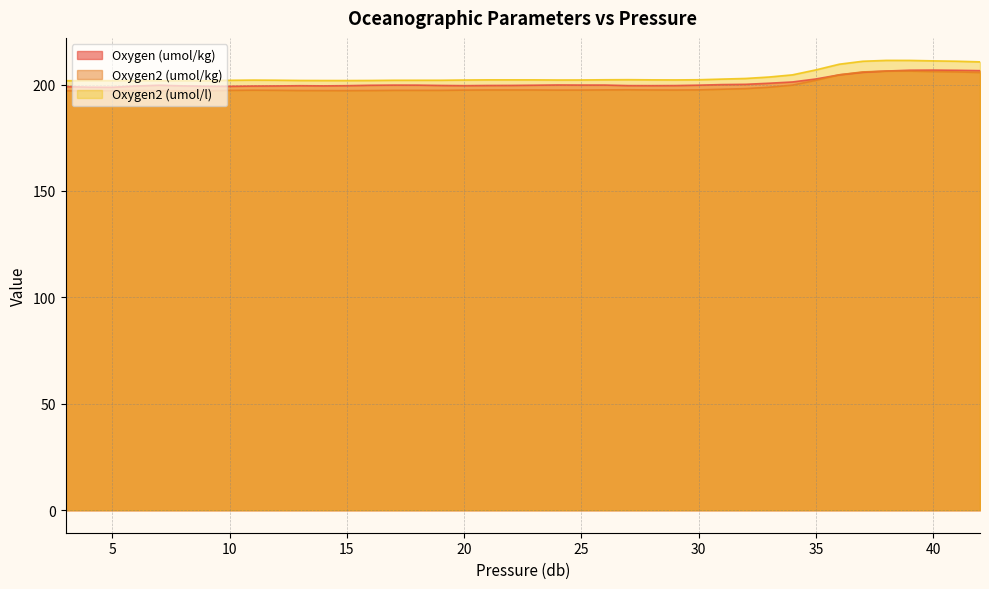

The value of Oxygen2 (umol/l) at 25 is 344.3. True or false?

False